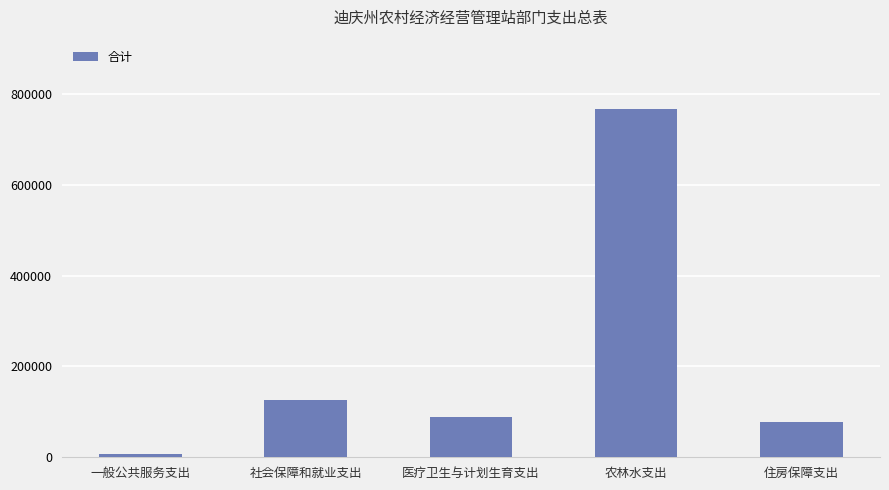

Count the number of data series in this chart.

1